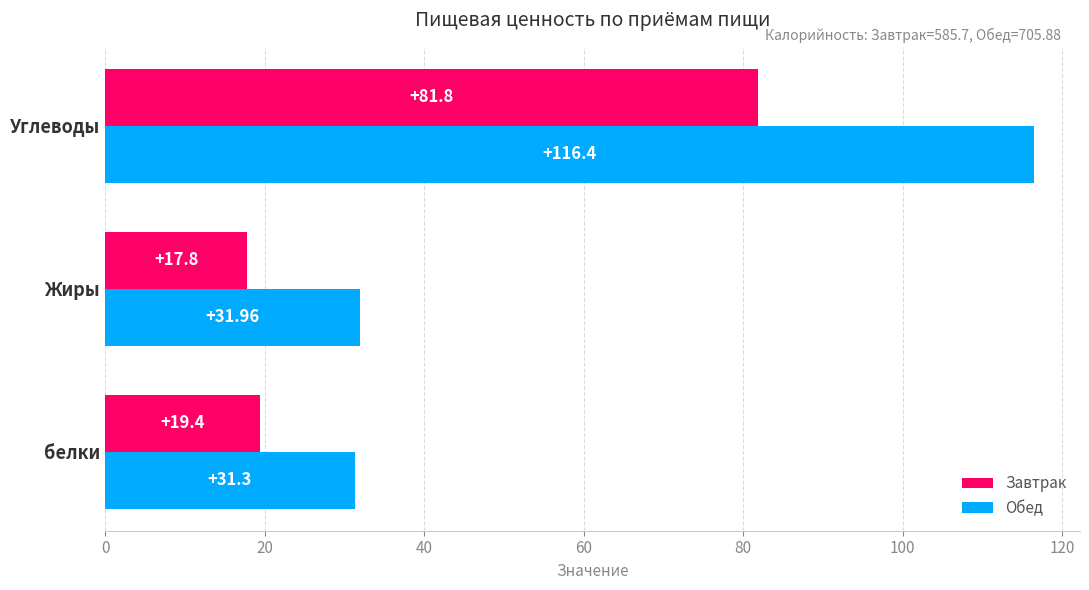

What is the greatest value displayed?

116.4